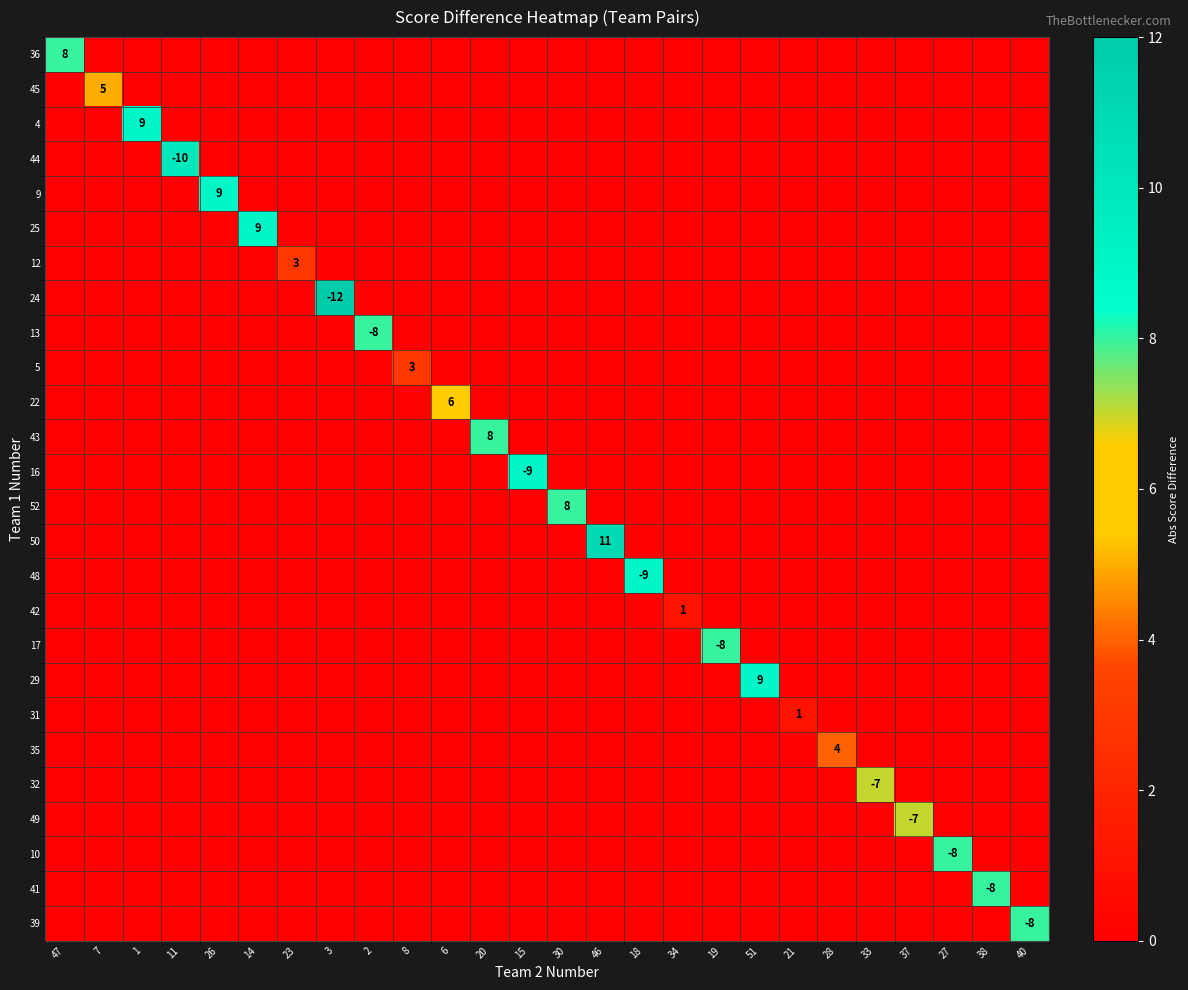

How many categories are shown in the chart?

26